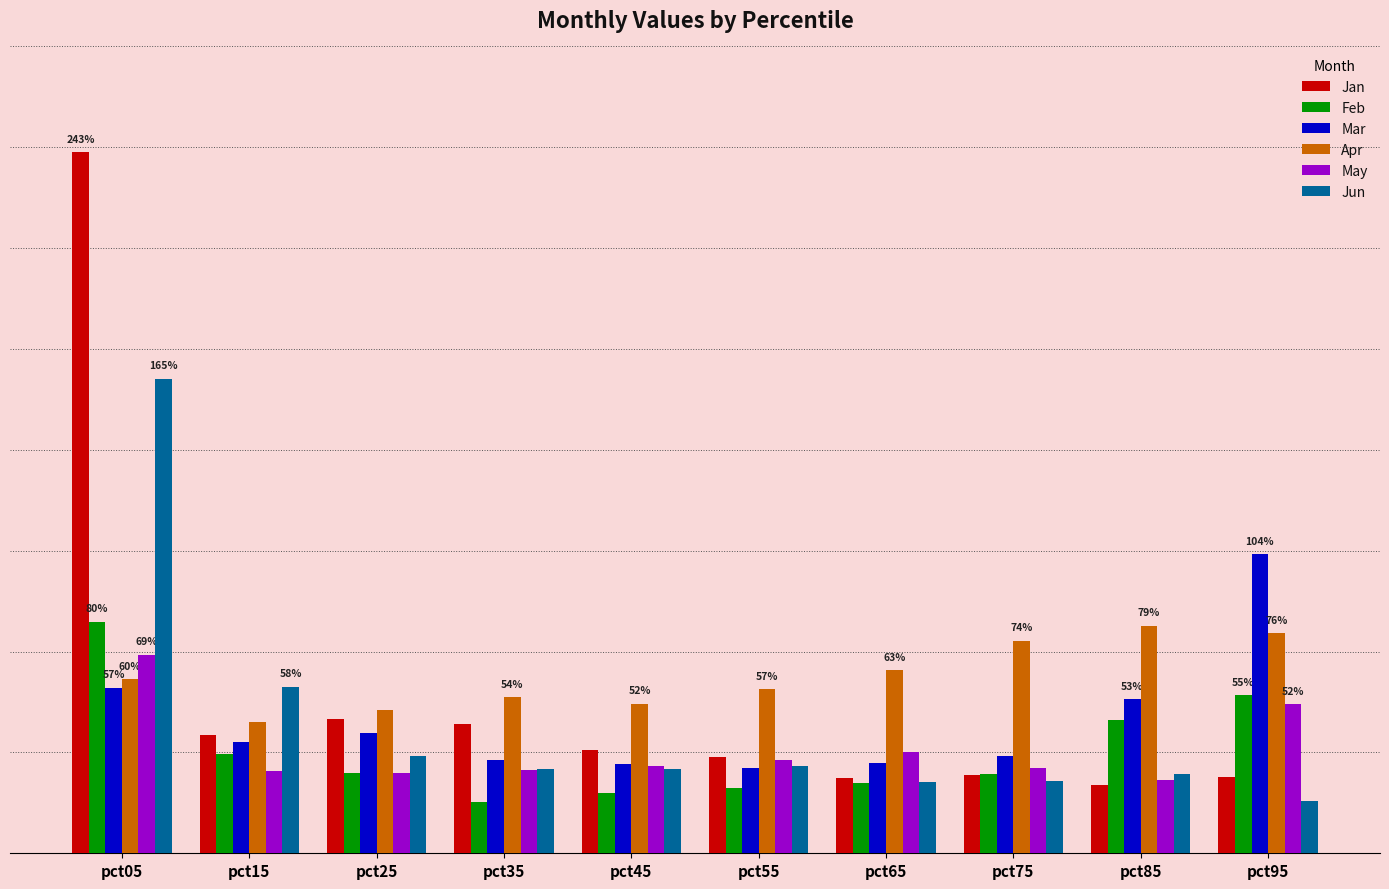

What value does the May series have at pct35?

0.3